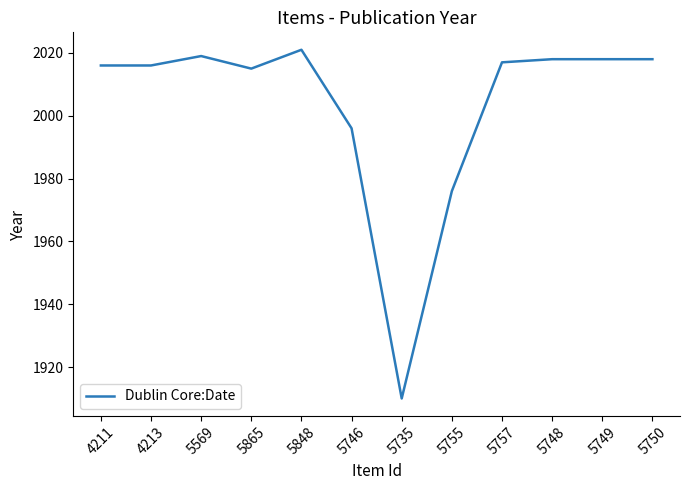

Where is the data nearest to the value 1965?

5755